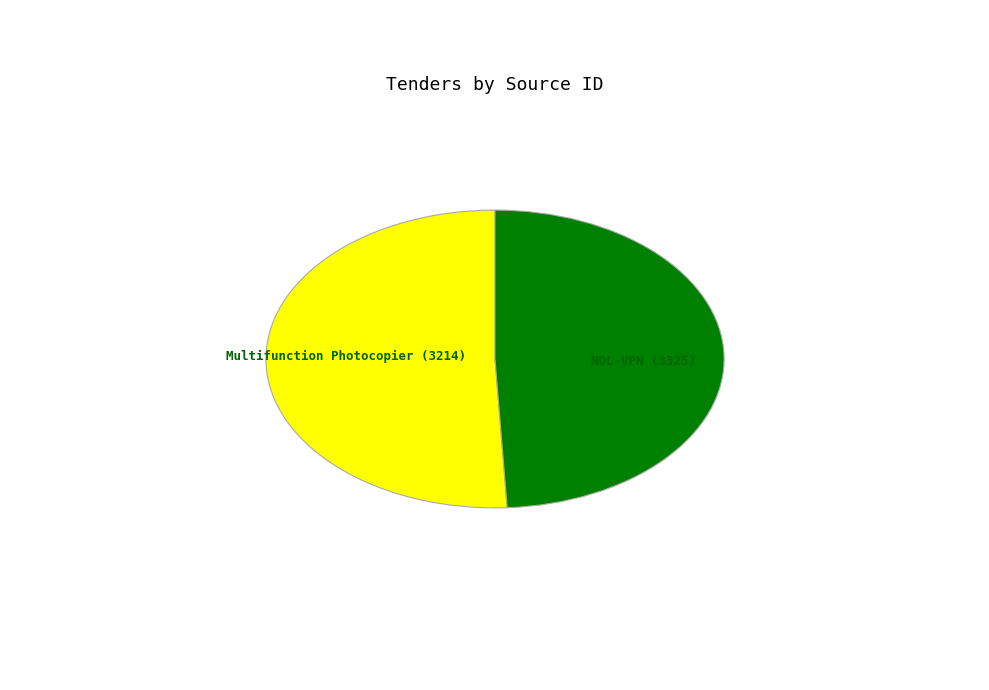

Is there any slice that represents more than half of the pie?

Yes